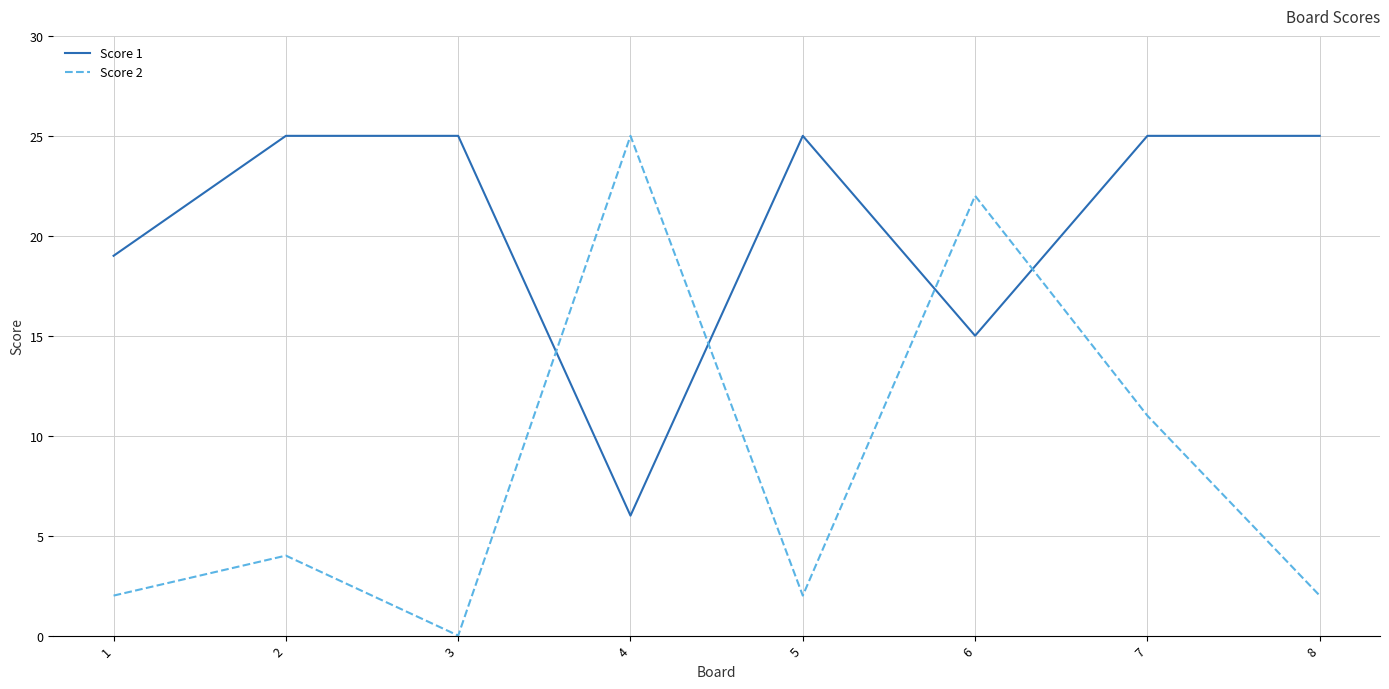

How many intersections are there between Score 1 and Score 2?

4